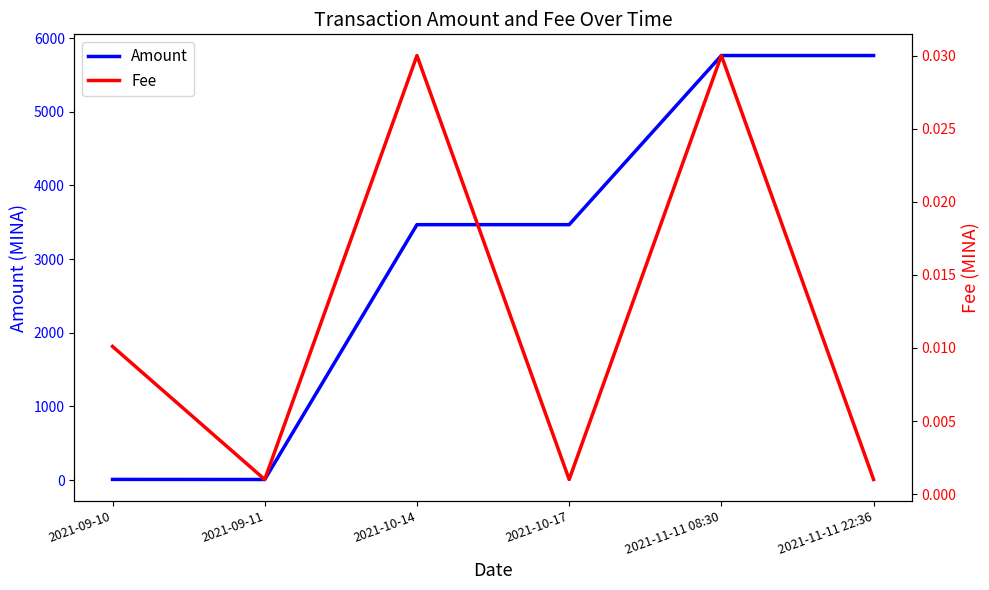

Reading right to left, what are all the values shown in this chart?

Amount: 2021-11-11 22:36=5763.3	2021-11-11 08:30=5763.3	2021-10-17=3467.6	2021-10-14=3467.6	2021-09-11=8.5	2021-09-10=9.5
Fee: 2021-11-11 22:36=0.0	2021-11-11 08:30=0.0	2021-10-17=0.0	2021-10-14=0.0	2021-09-11=0.0	2021-09-10=0.0